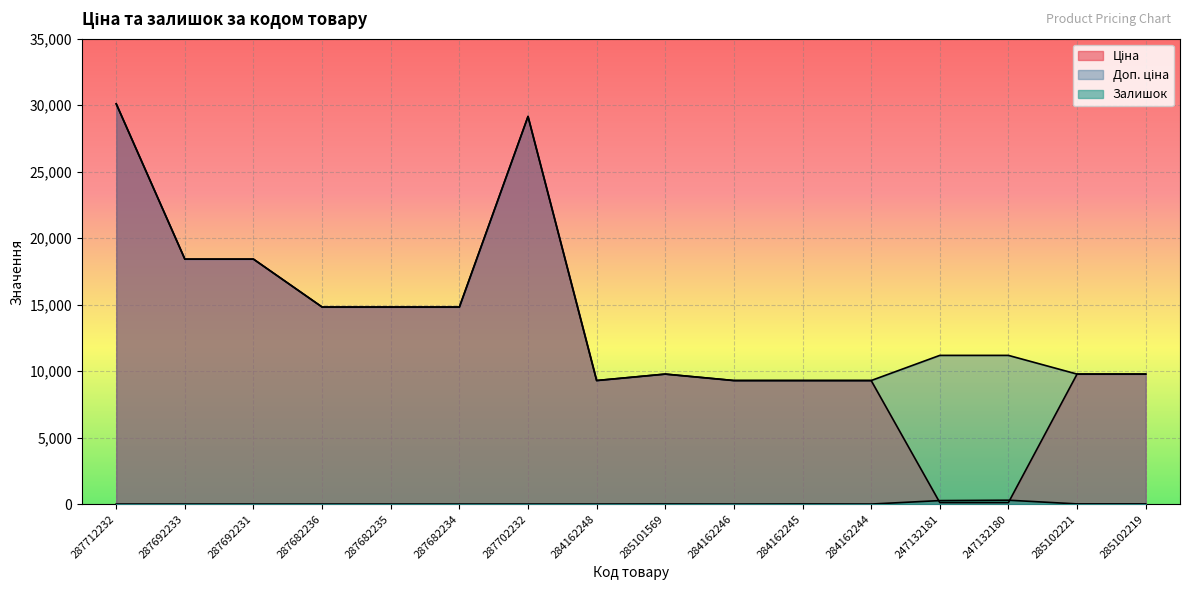

Which category has the highest value in the Доп. ціна series?

287712232